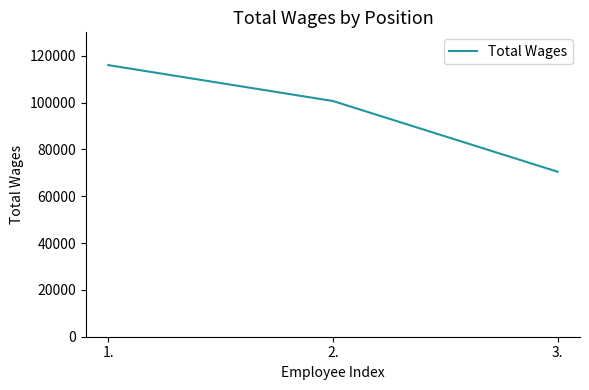

Count the number of data series in this chart.

1